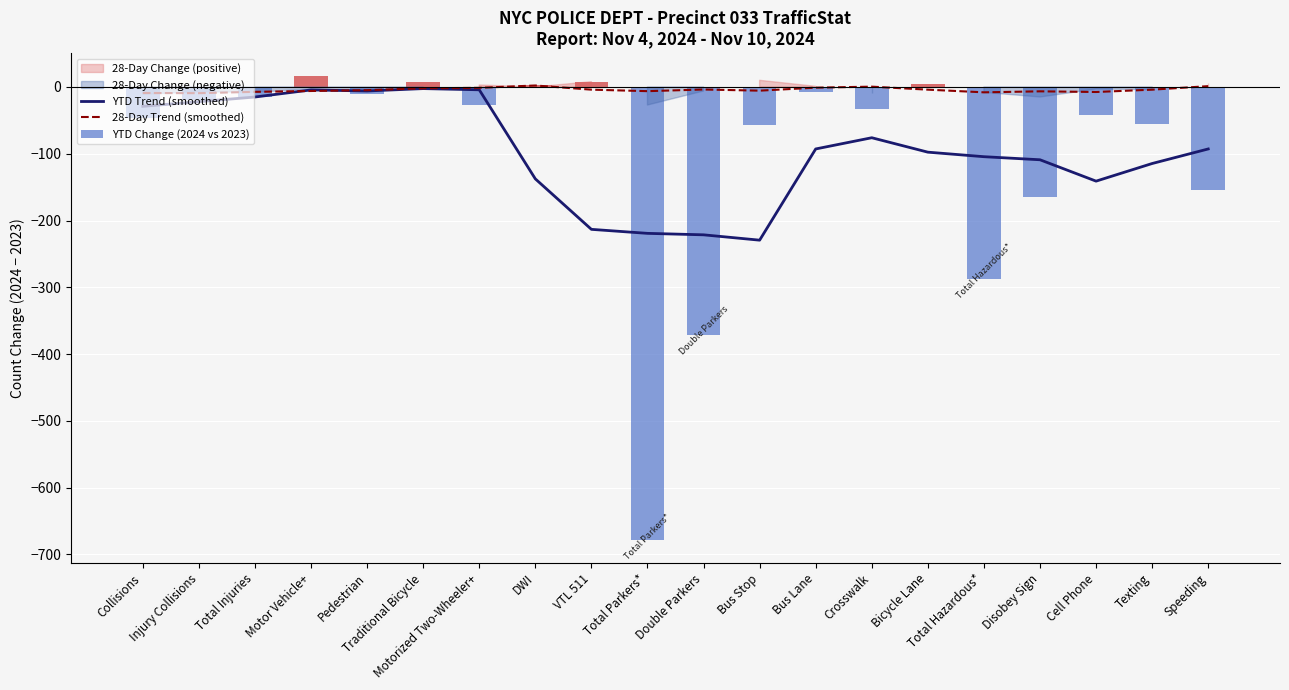

Reading right to left, what are all the values shown in this chart?

YTD Trend (smoothed): Speeding=-92.8	Texting=-114.6	Cell Phone=-141.0	Disobey Sign=-109.0	Total Hazardous*=-104.4	Bicycle Lane=-97.6	Crosswalk=-76.0	Bus Lane=-92.8	Bus Stop=-229.4	Double Parkers=-221.4	Total Parkers*=-219.2	VTL 511=-213.2	DWI=-137.6	Motorized Two-Wheeler+=-4.2	Traditional Bicycle=-2.4	Pedestrian=-6.0	Motor Vehicle+=-4.4	Total Injuries=-15.0	Injury Collisions=-22.0	Collisions=-29.0
28-Day Trend (smoothed): Speeding=1.2	Texting=-4.0	Cell Phone=-7.5	Disobey Sign=-6.5	Total Hazardous*=-8.0	Bicycle Lane=-4.0	Crosswalk=0.5	Bus Lane=-1.0	Bus Stop=-5.5	Double Parkers=-3.8	Total Parkers*=-6.2	VTL 511=-4.0	DWI=2.2	Motorized Two-Wheeler+=-1.2	Traditional Bicycle=-2.0	Pedestrian=-4.8	Motor Vehicle+=-6.0	Total Injuries=-7.2	Injury Collisions=-9.2	Collisions=-9.0
YTD Change (2024 vs 2023): Speeding=-155.0	Texting=-56.0	Cell Phone=-42.0	Disobey Sign=-165.0	Total Hazardous*=-287.0	Bicycle Lane=5.0	Crosswalk=-33.0	Bus Lane=-8.0	Bus Stop=-57.0	Double Parkers=-371.0	Total Parkers*=-678.0	VTL 511=7.0	DWI=3.0	Motorized Two-Wheeler+=-27.0	Traditional Bicycle=7.0	Pedestrian=-11.0	Motor Vehicle+=16.0	Total Injuries=-15.0	Injury Collisions=-19.0	Collisions=-46.0